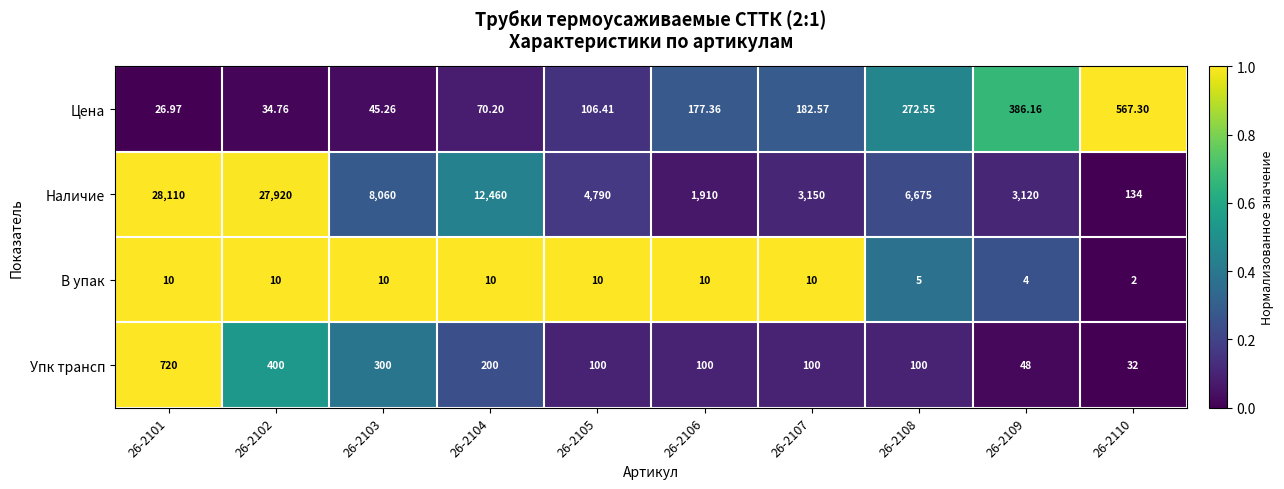

Which series has the largest total across all categories?

Наличие